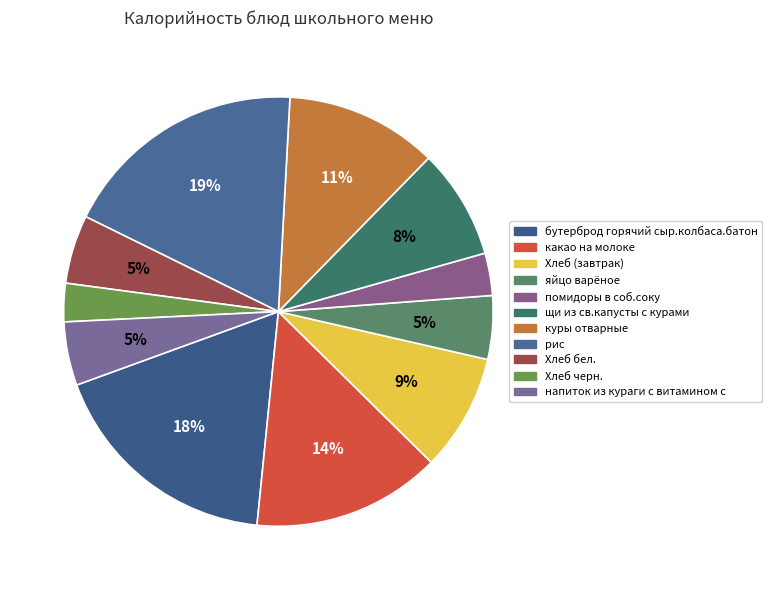

How many segments does this pie chart have?

11